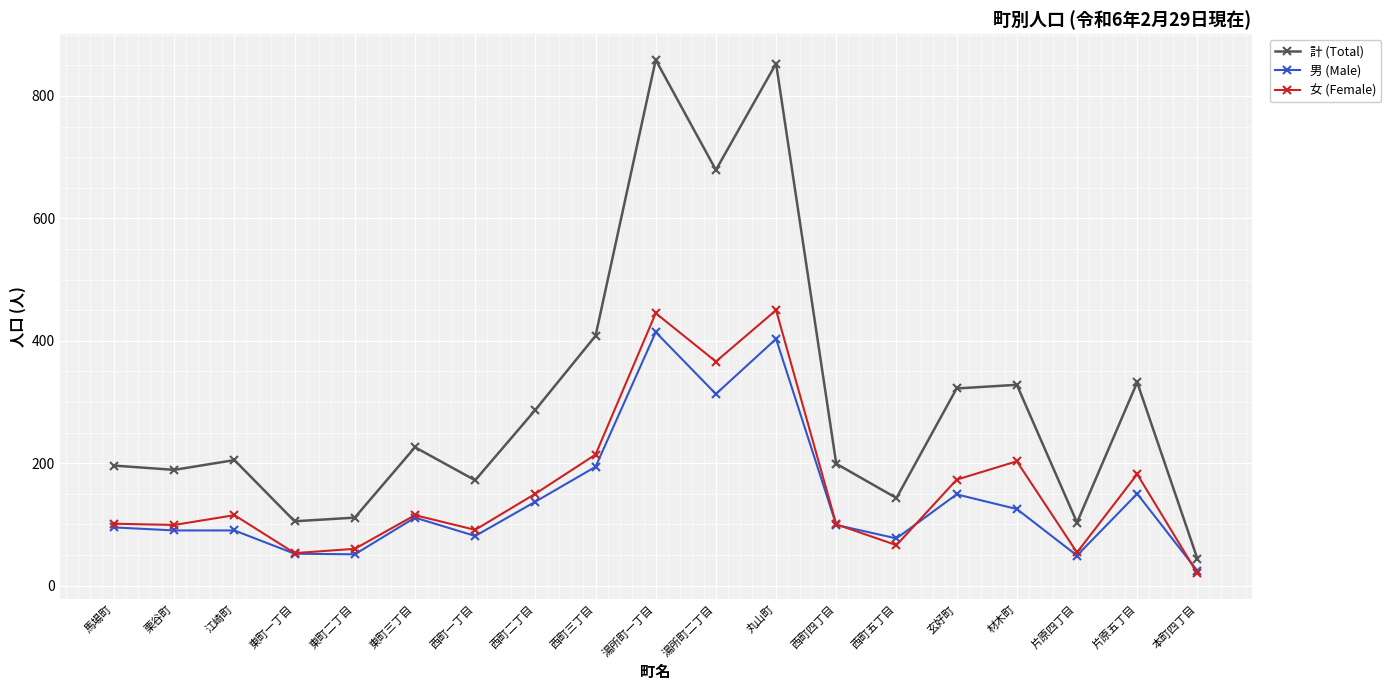

What is the difference between the highest and lowest values at 東町一丁目?

53